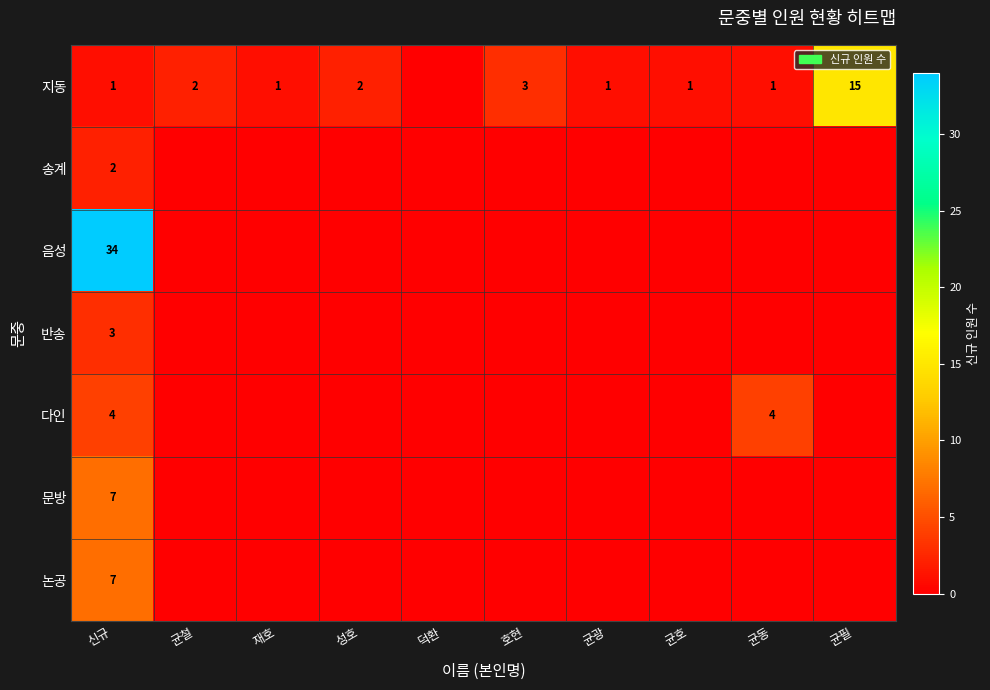

The value of 지동 at 균광 is 1. True or false?

True